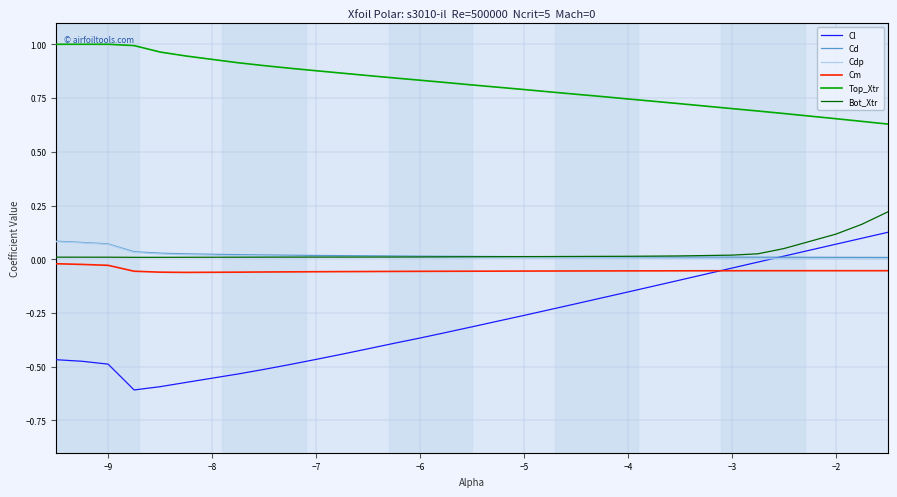

True or false: Cd and Cm cross at least once.

False